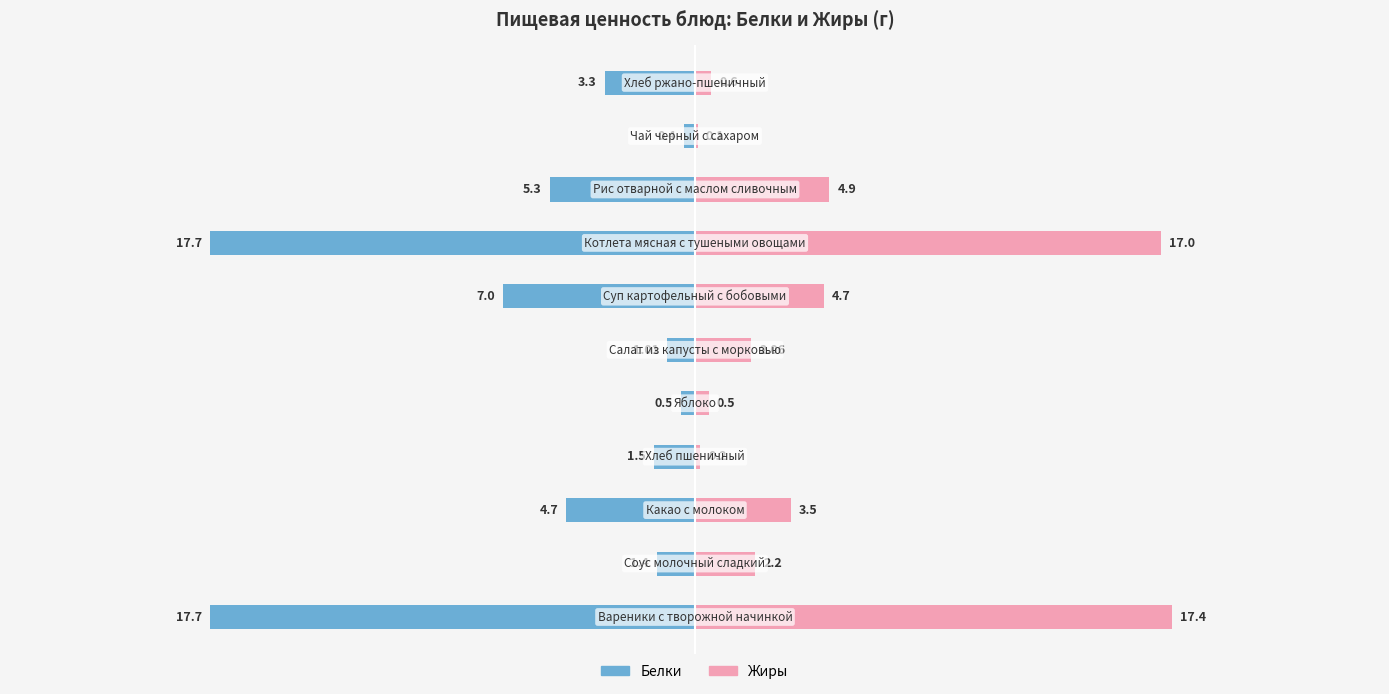

At how many categories does at least one series exceed 7?

2